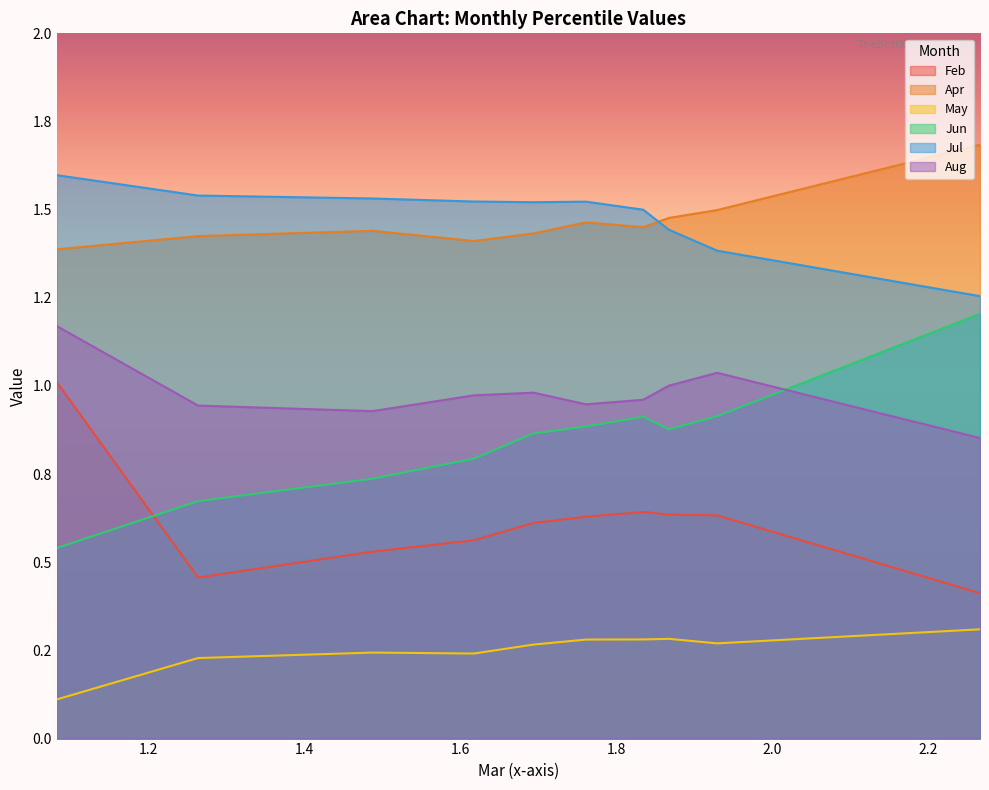

In Apr, how many points are higher than both neighbors (excluding endpoints)?

2